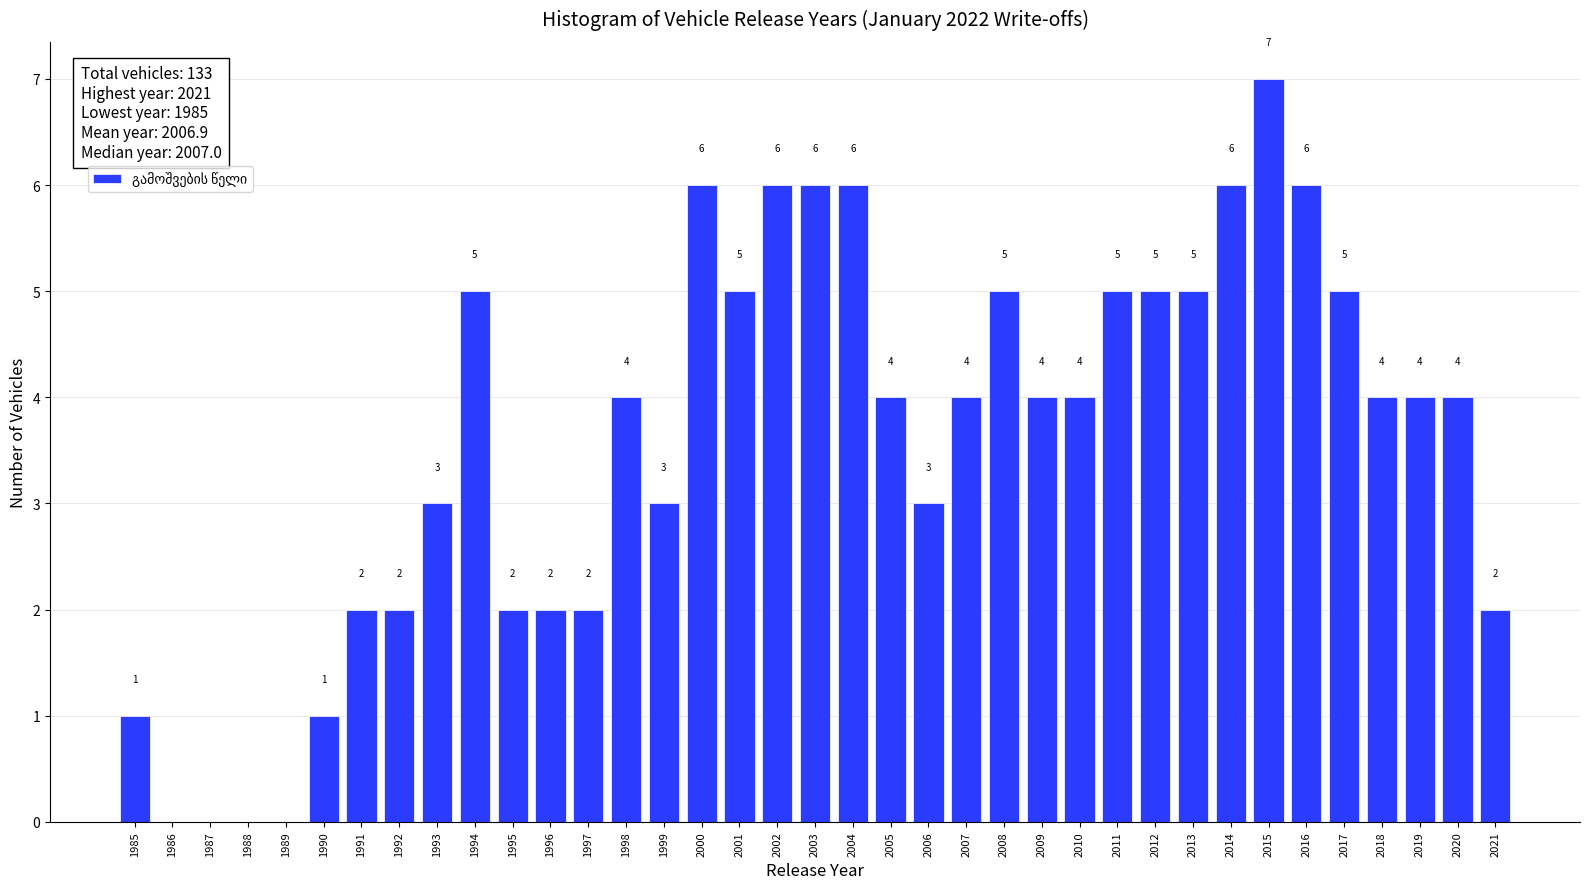

Reading left to right, what are all the values shown in this chart?

1985=1	1986=0	1987=0	1988=0	1989=0	1990=1	1991=2	1992=2	1993=3	1994=5	1995=2	1996=2	1997=2	1998=4	1999=3	2000=6	2001=5	2002=6	2003=6	2004=6	2005=4	2006=3	2007=4	2008=5	2009=4	2010=4	2011=5	2012=5	2013=5	2014=6	2015=7	2016=6	2017=5	2018=4	2019=4	2020=4	2021=2